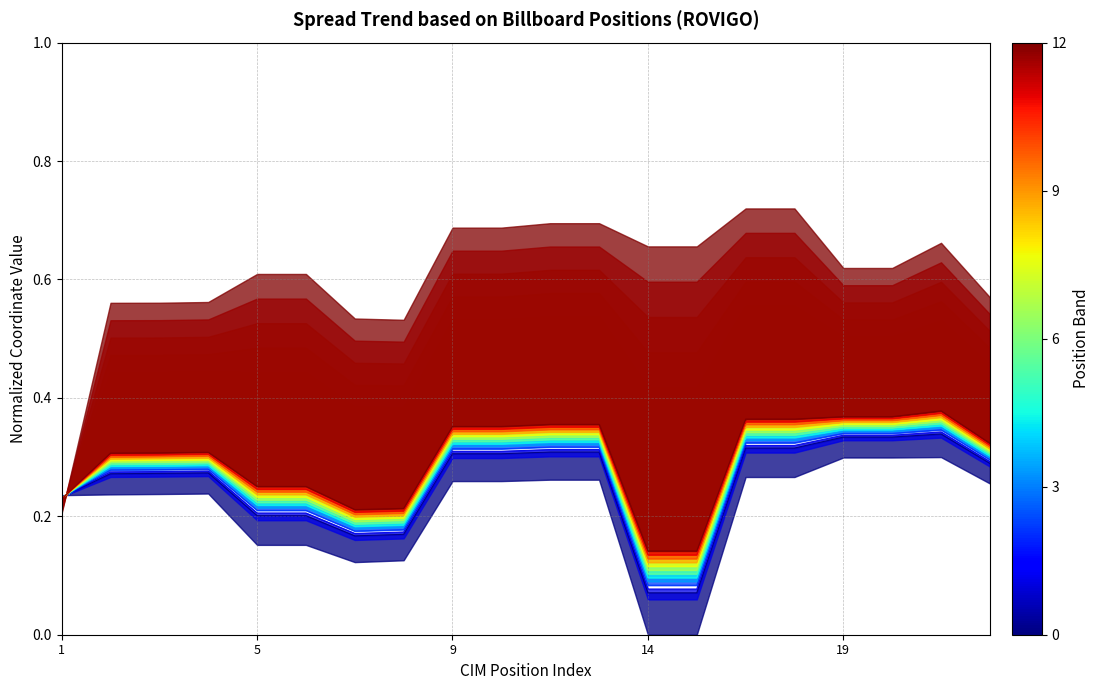

What is the label of the 18th point from the left?

20